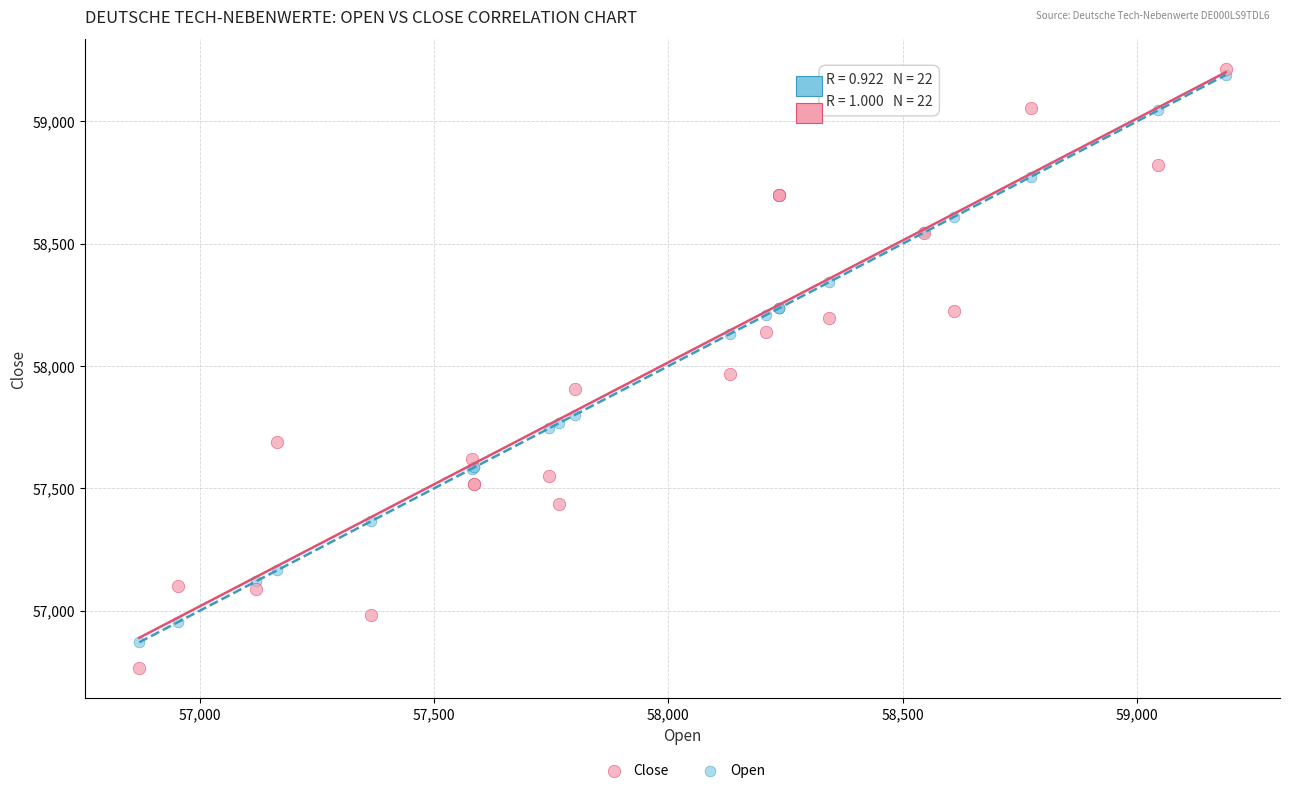

In the Open series, what Y value is closest to 58030?

58131